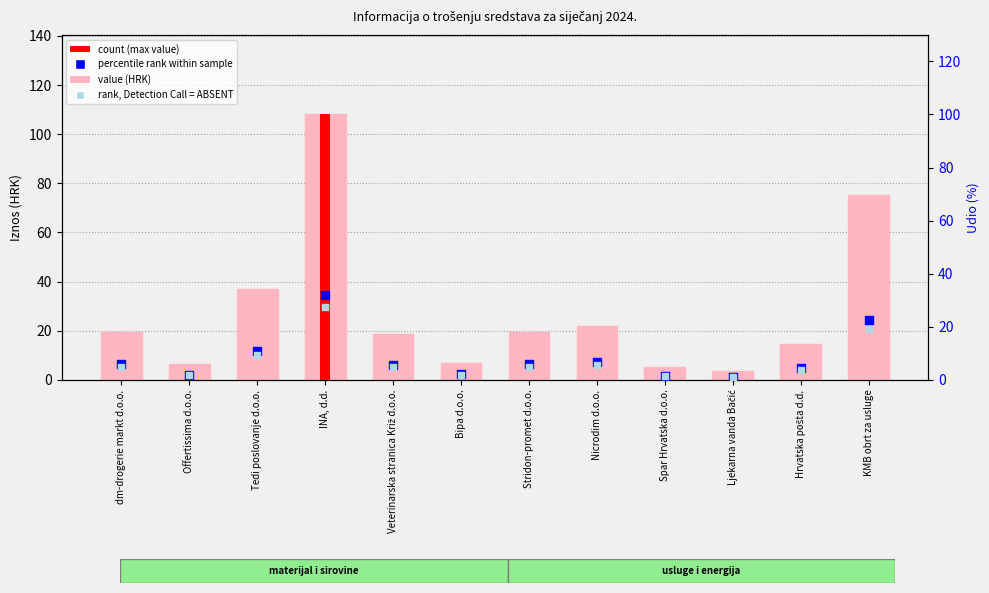

Which series has the largest Y range (max minus min)?

value (HRK)